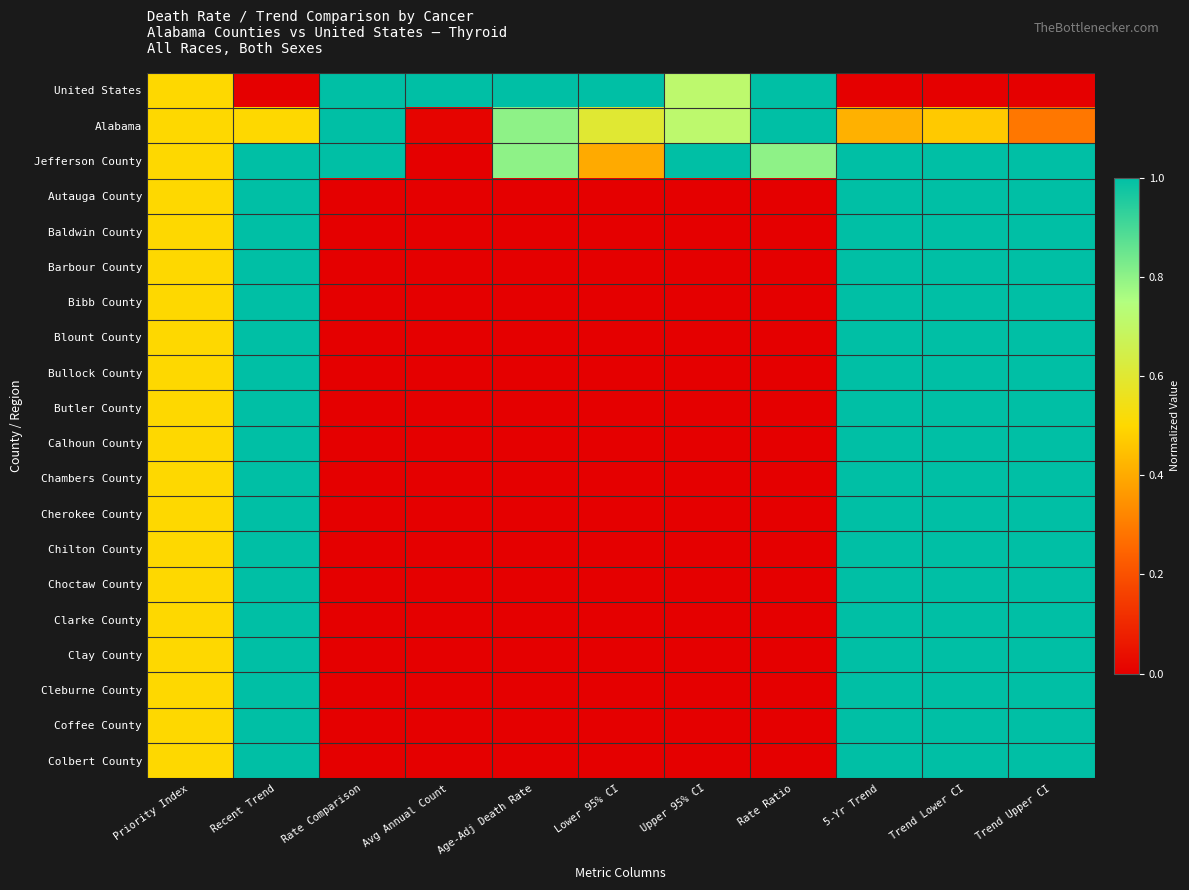

List the series in order of their peak value, highest first.

United States, Alabama, Jefferson County, Autauga County, Baldwin County, Barbour County, Bibb County, Blount County, Bullock County, Butler County, Calhoun County, Chambers County, Cherokee County, Chilton County, Choctaw County, Clarke County, Clay County, Cleburne County, Coffee County, Colbert County